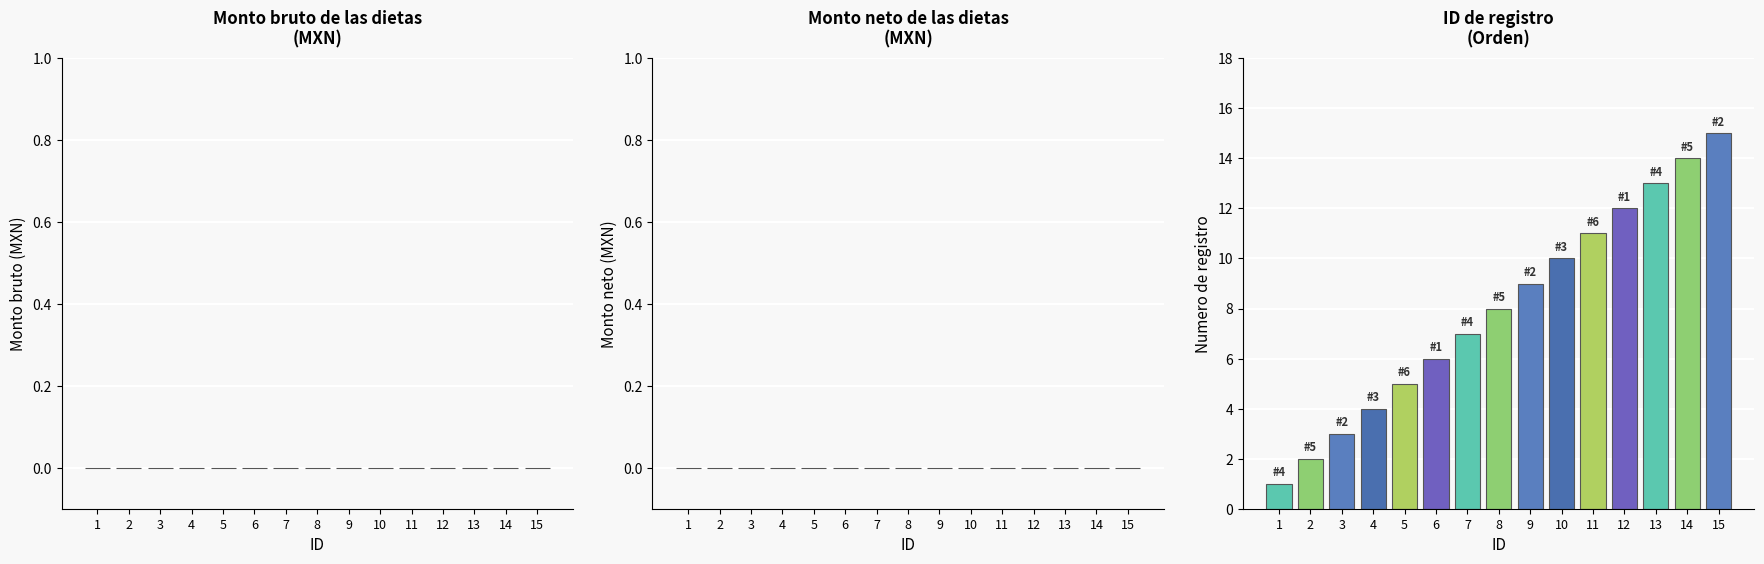

What is the ratio of the value at 10 to the value at 7?

1.4